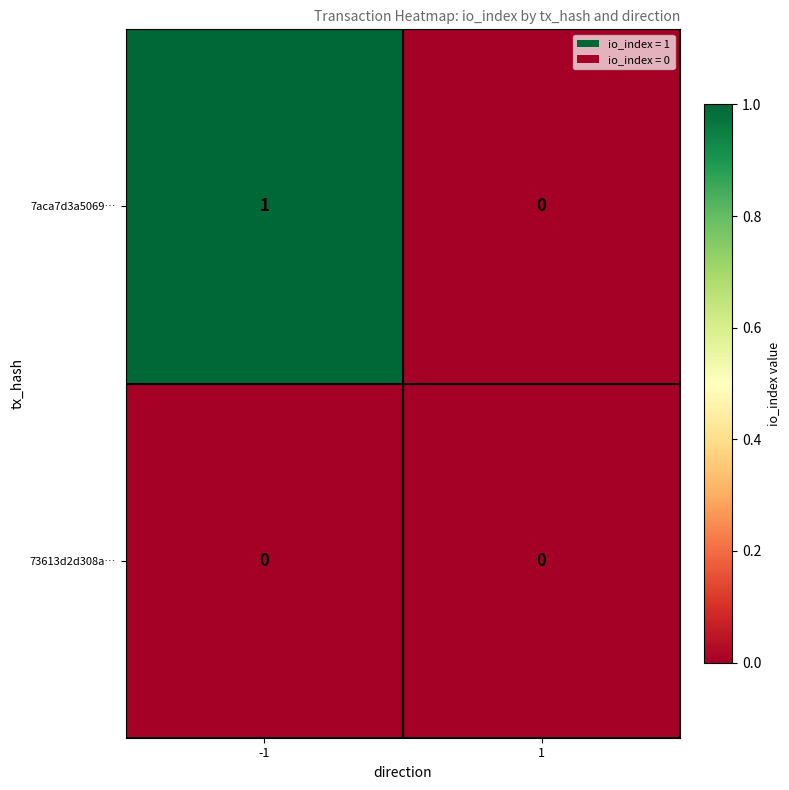

At which category is the sum across all series the highest?

-1